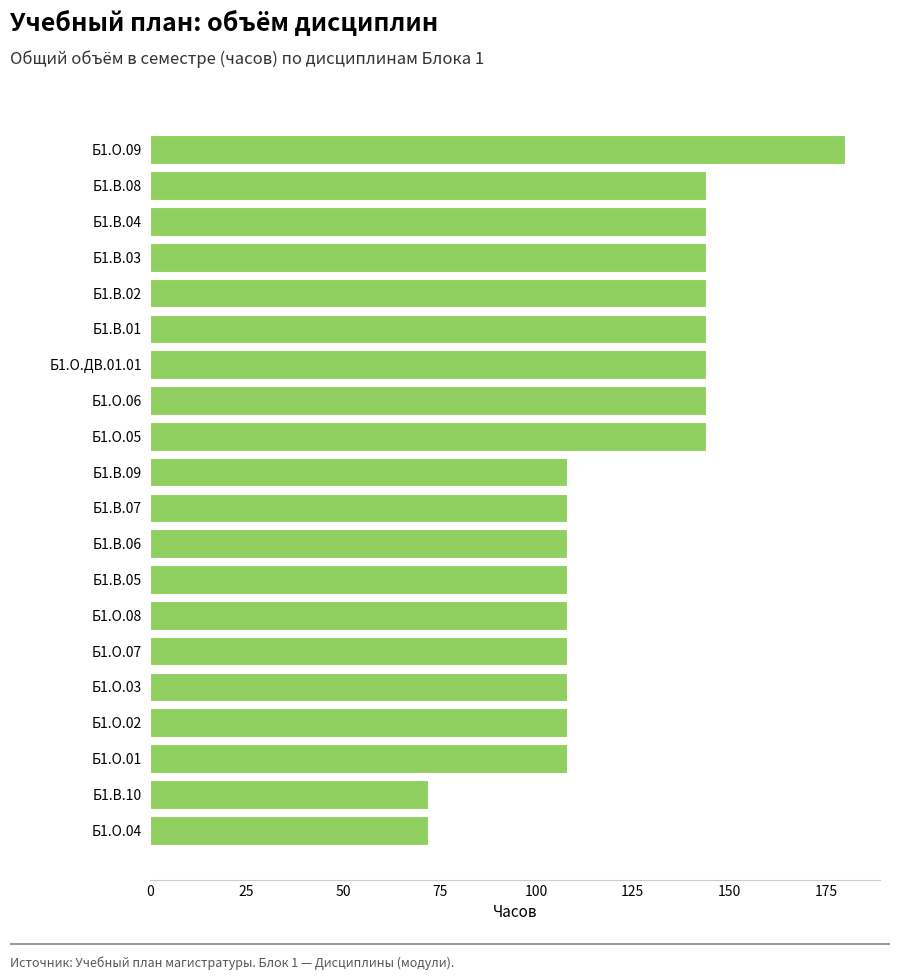

Is it true that the value at Б1.В.02 is 144?

True